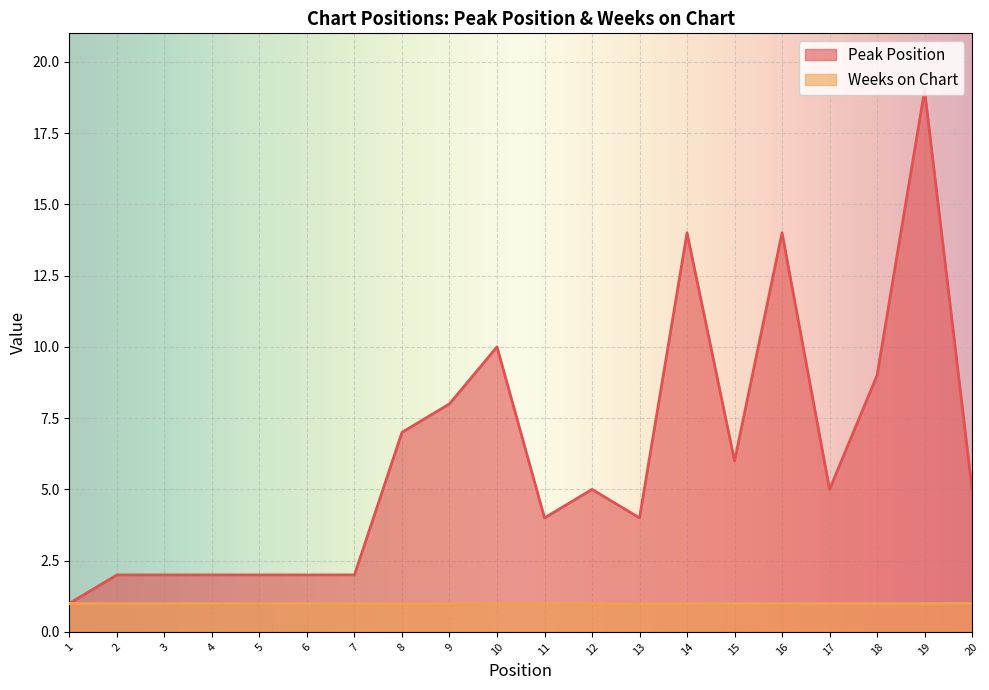

Is it true that the value at 4 is 2?

True